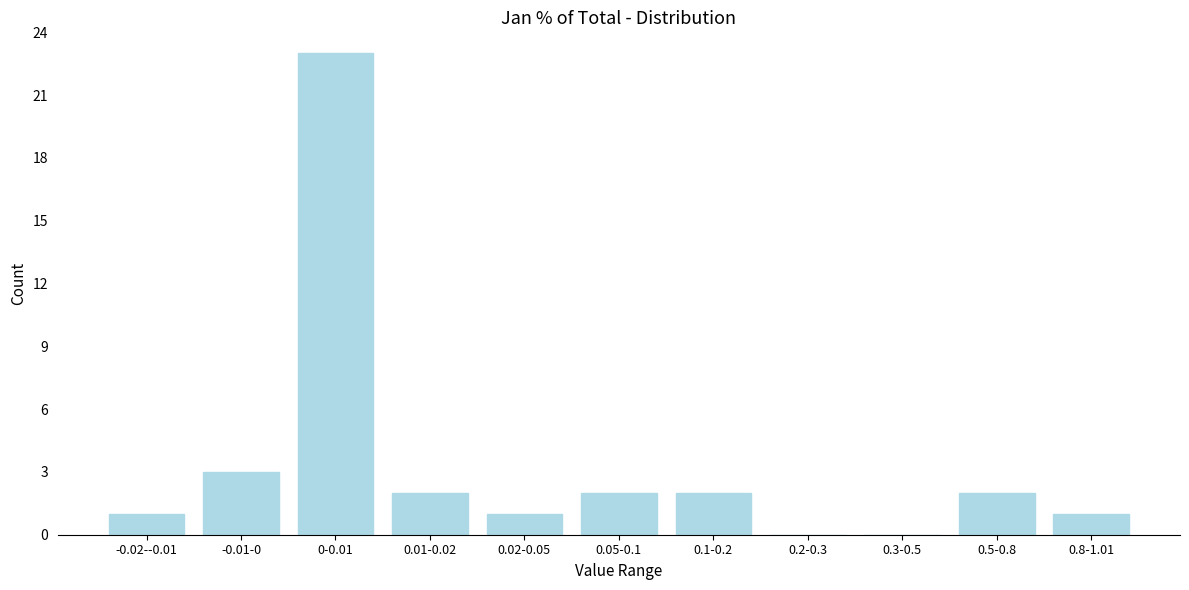

Reading left to right, transcribe all the data shown in this chart.

-0.02--0.01=1	-0.01-0=3	0-0.01=23	0.01-0.02=2	0.02-0.05=1	0.05-0.1=2	0.1-0.2=2	0.2-0.3=0	0.3-0.5=0	0.5-0.8=2	0.8-1.01=1